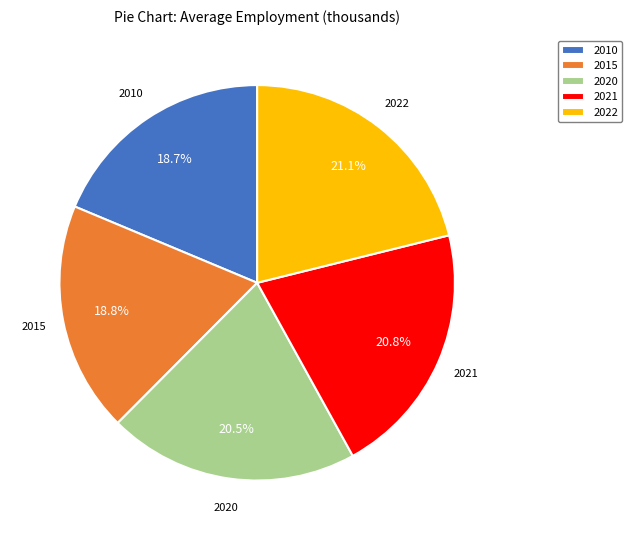

To the nearest percent, what is the average slice percentage?

20%